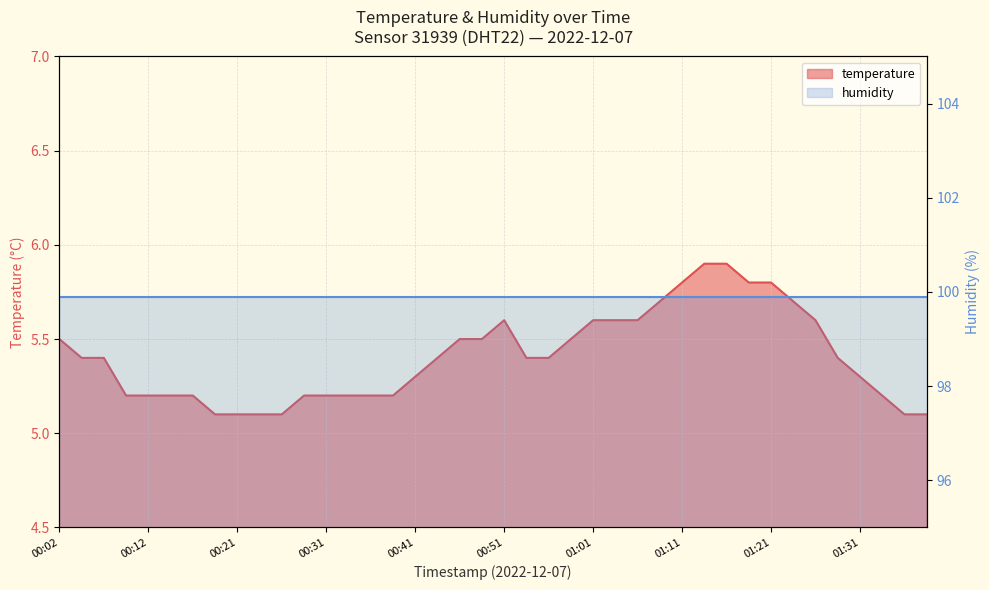

At which category does the chart reach its peak across all series?

01:13